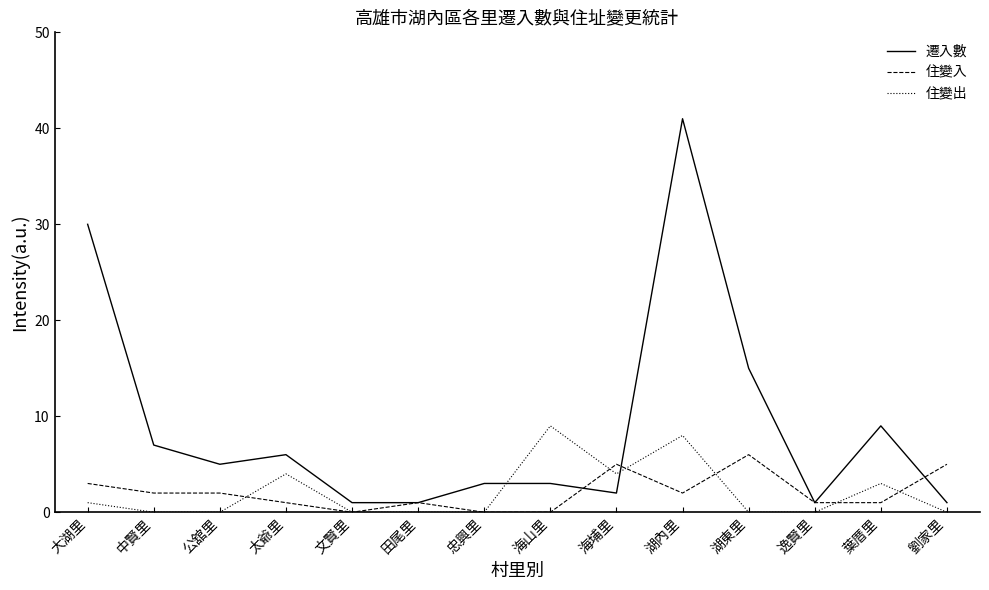

What is the total value across all series at 田尾里?

2